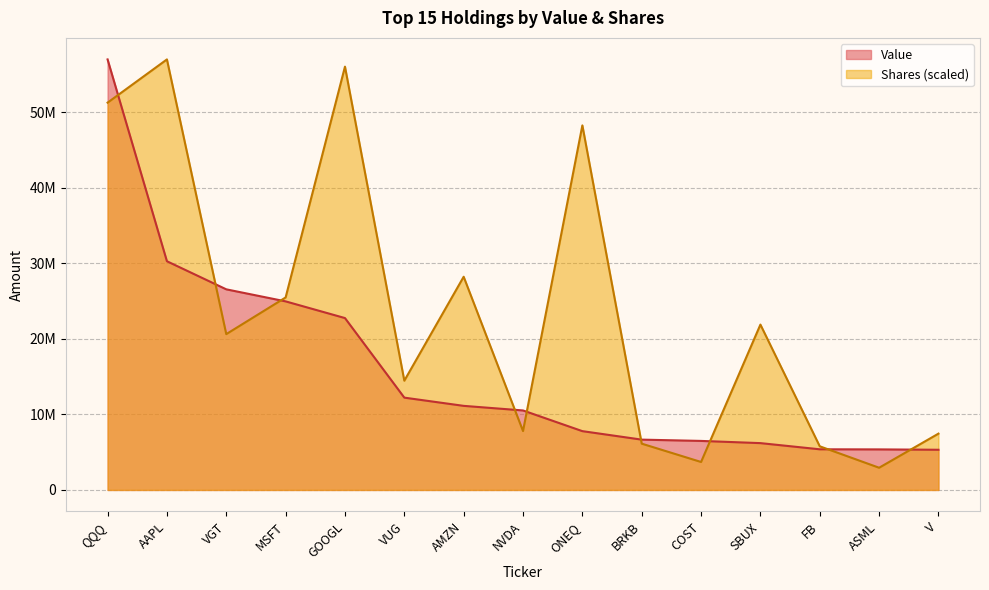

Where is Shares or principal amount nearest to the value 29973077?

AMZN